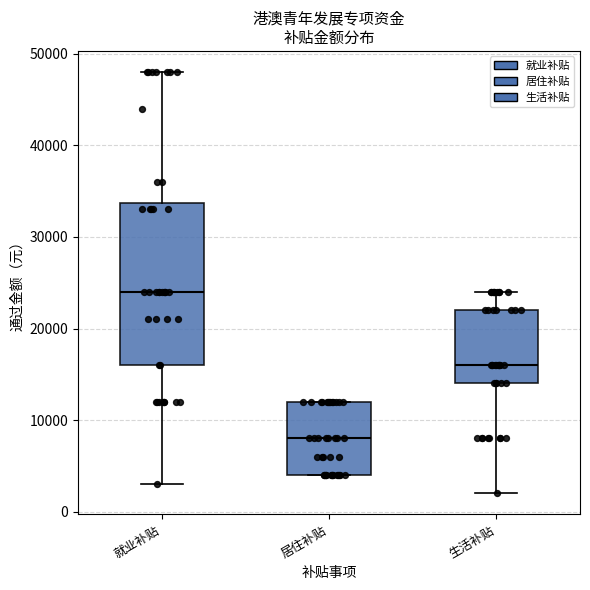

Which box has the highest median line?

就业补贴